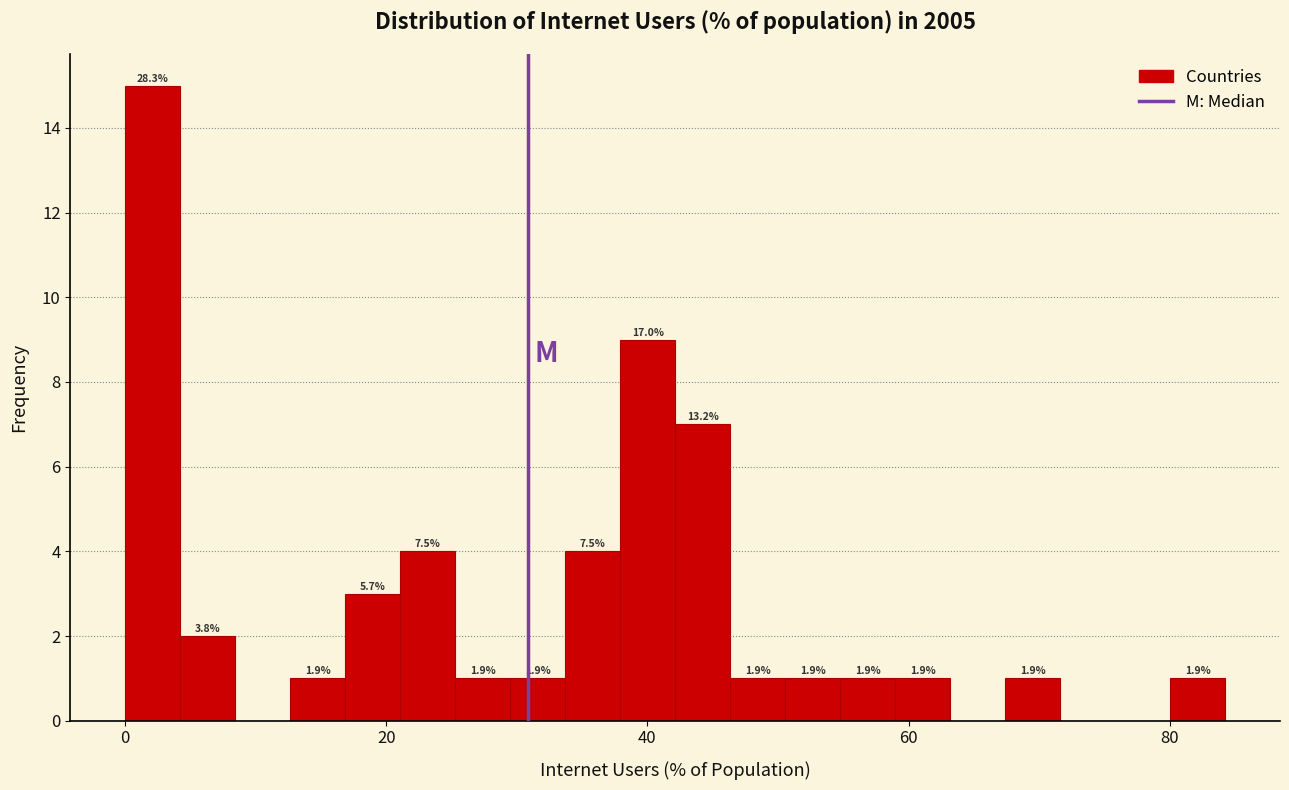

Read against the x-axis, roughly where is the centre of the tallest bar?

2